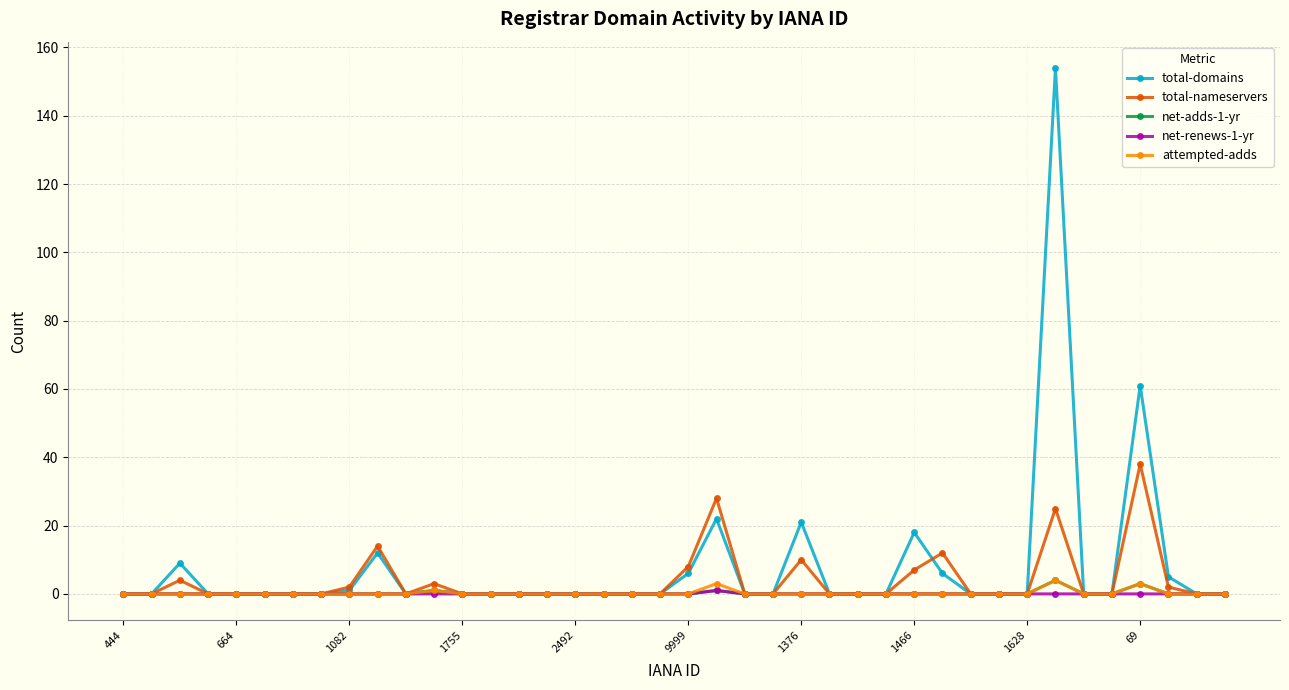

What are all the series names shown in the legend?

total-domains, total-nameservers, net-adds-1-yr, net-renews-1-yr, attempted-adds